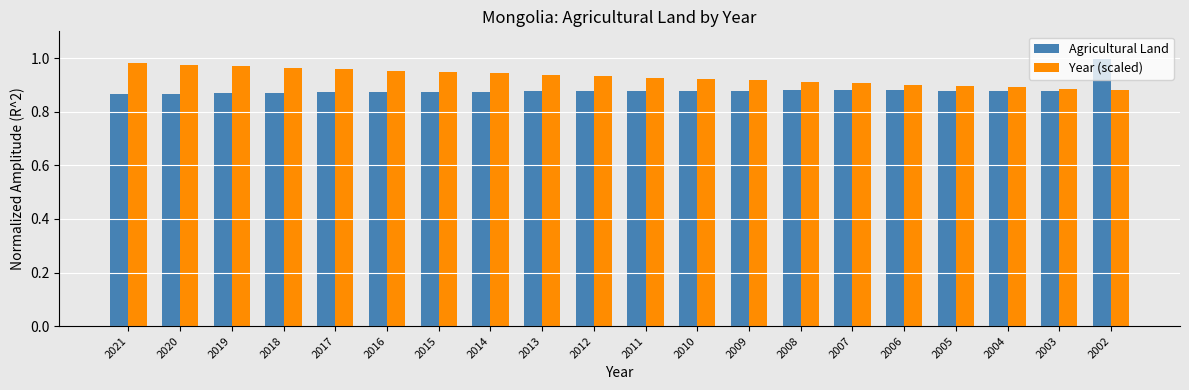

At 2019, list the series in order from largest to smallest.

Year (scaled), Agricultural Land